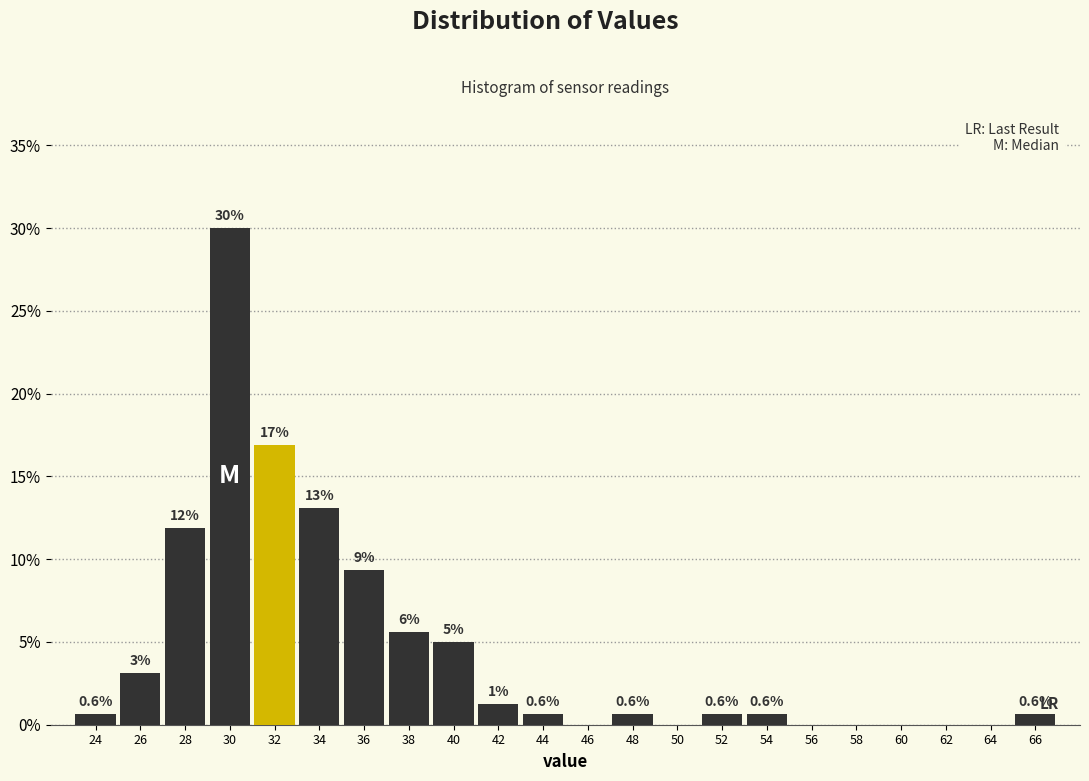

Which category has the highest value across all series?

30